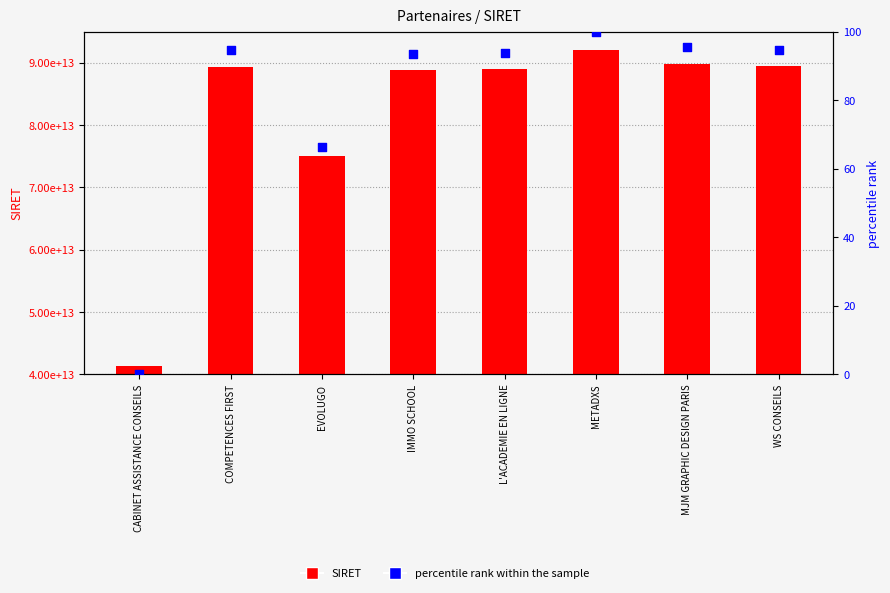

Is the value of percentile rank within the sample at METADXS greater than the value of SIRET at MJM GRAPHIC DESIGN PARIS?

No